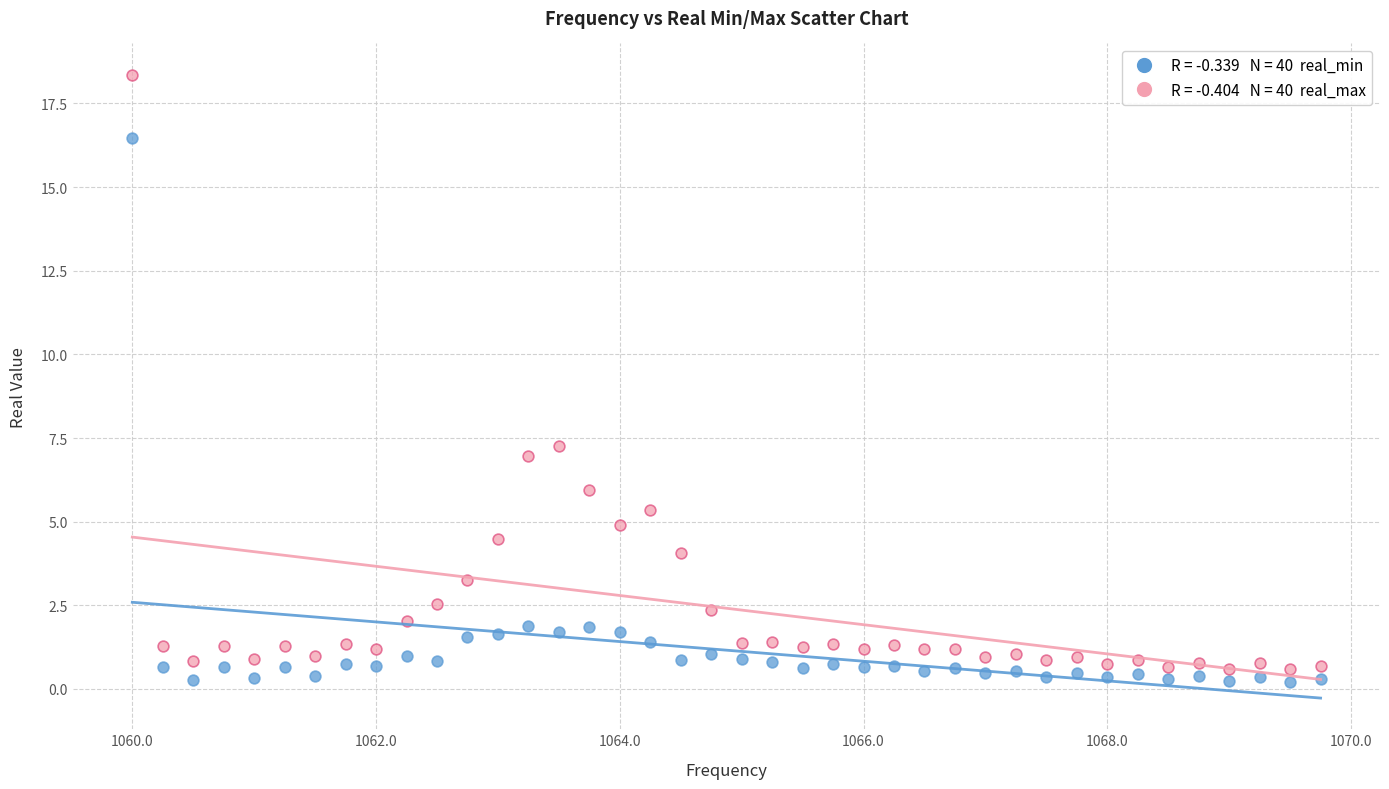

Across all data points, what is the range of X values (max minus min)?

9.8